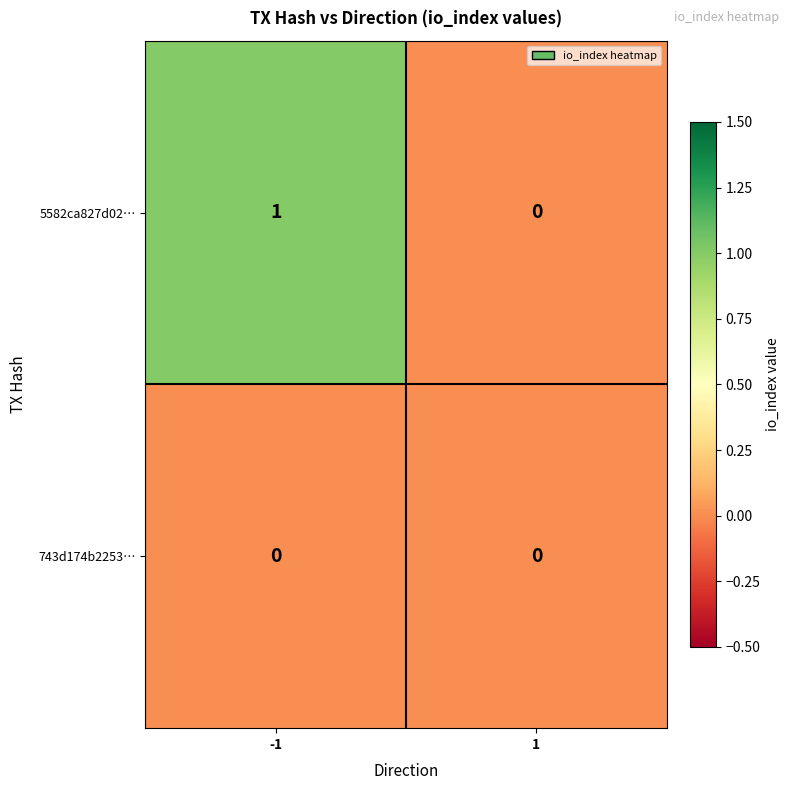

Is it true that 5582ca827d02… equals -1 at 1?

False